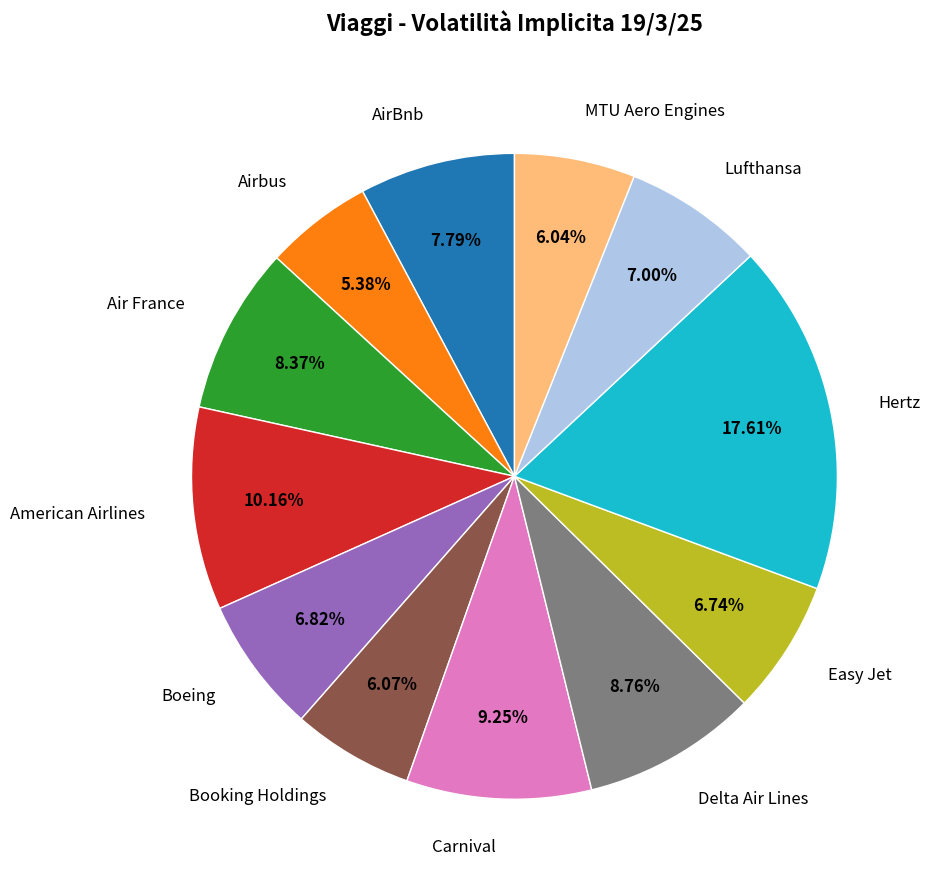

Is there a majority slice in this chart?

No